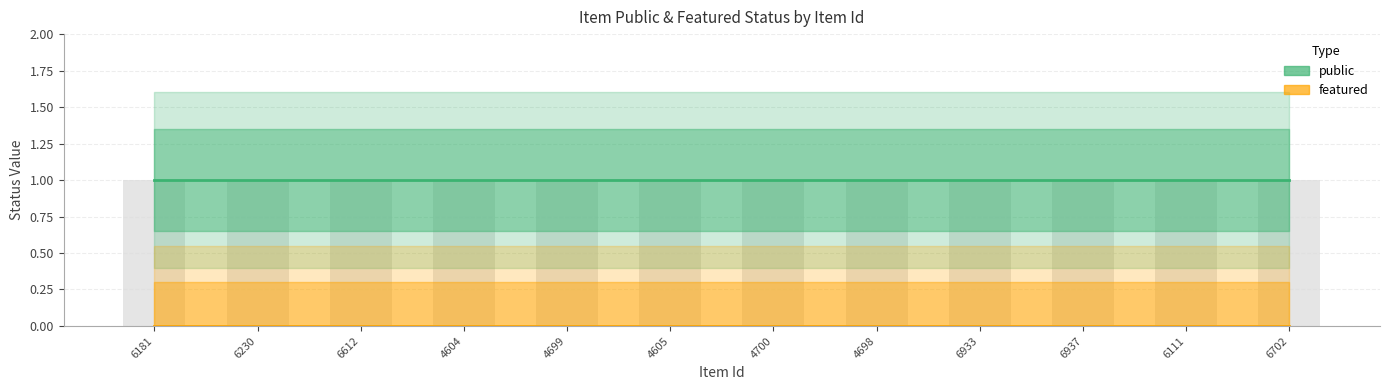

How many bars are there in total?

24